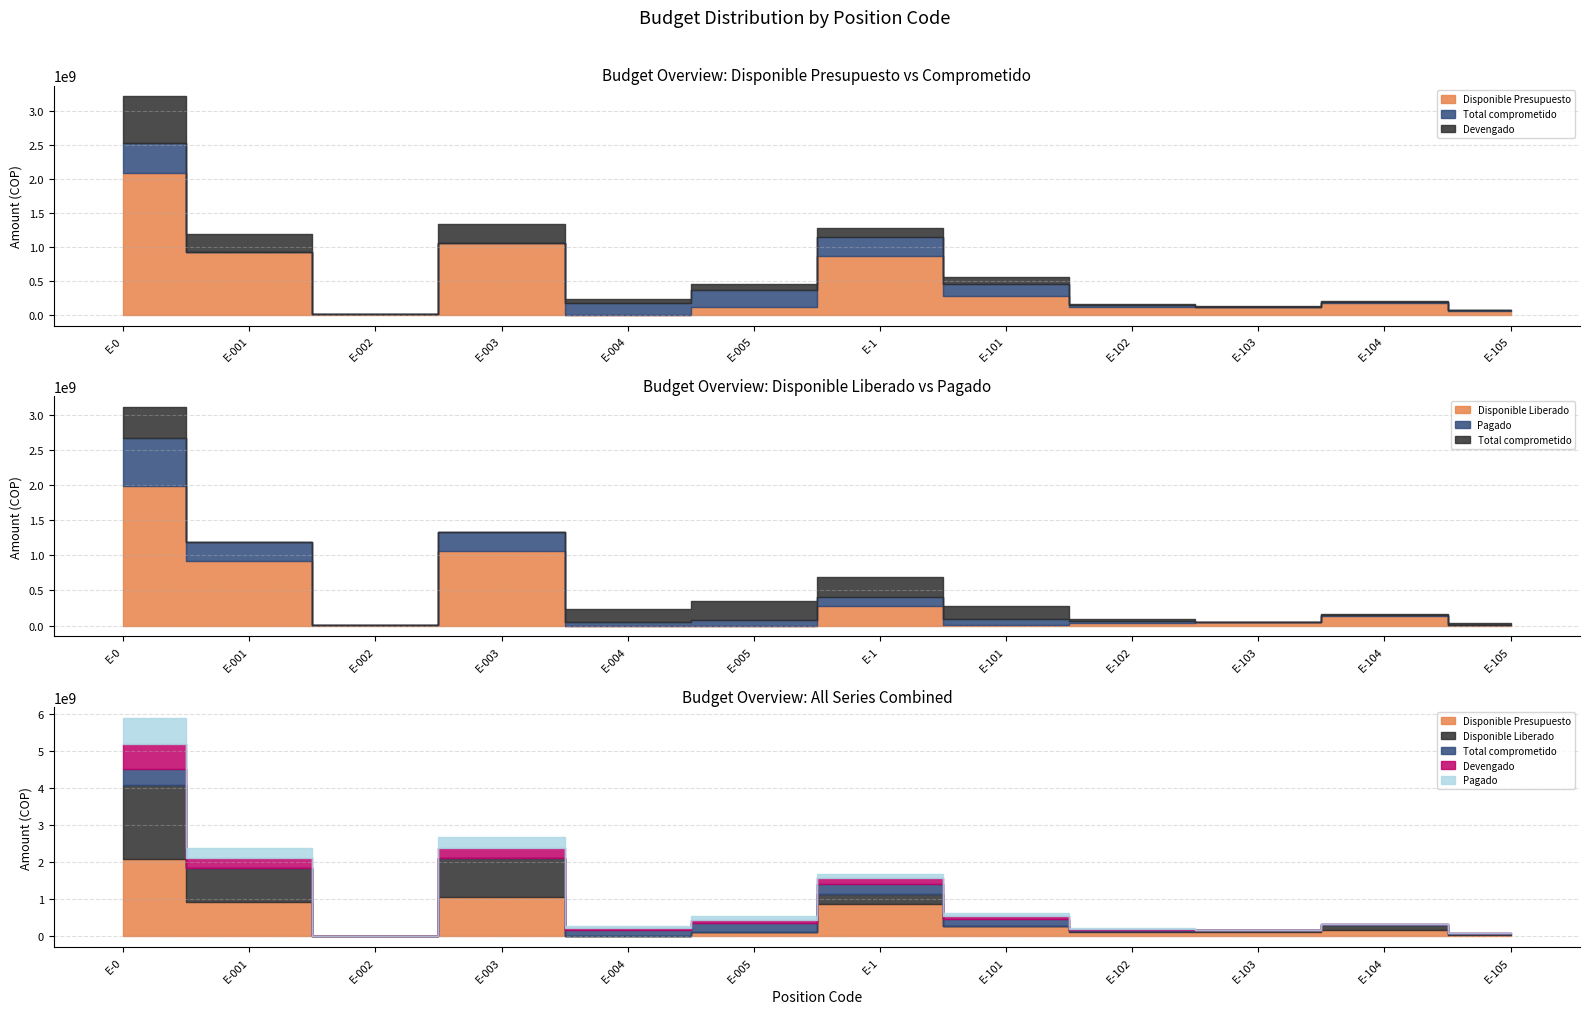

Which series has the largest total across all categories?

Disponible Presupuesto